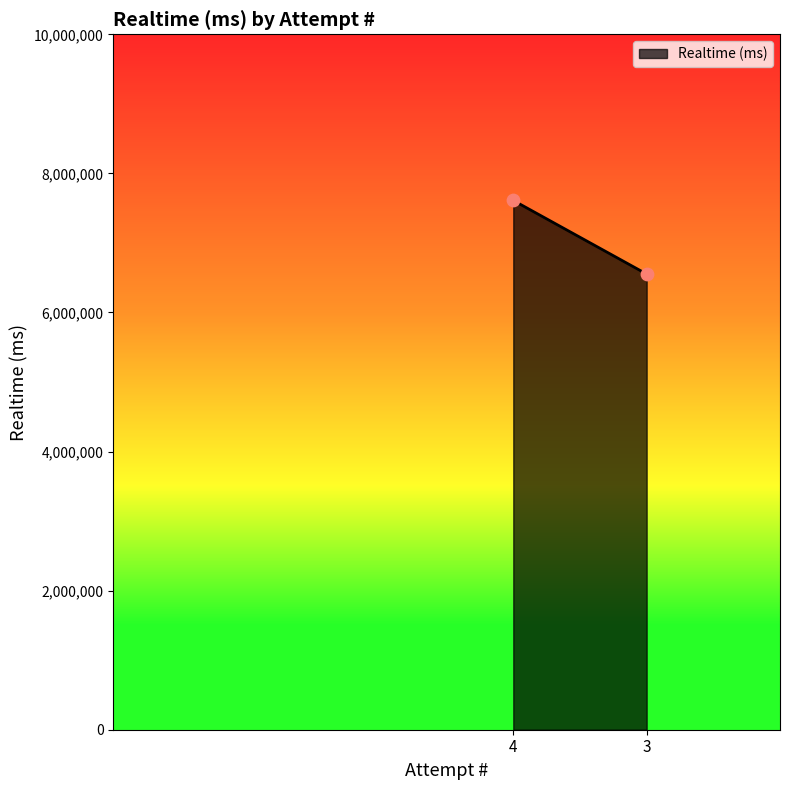

What is the average X value?

4